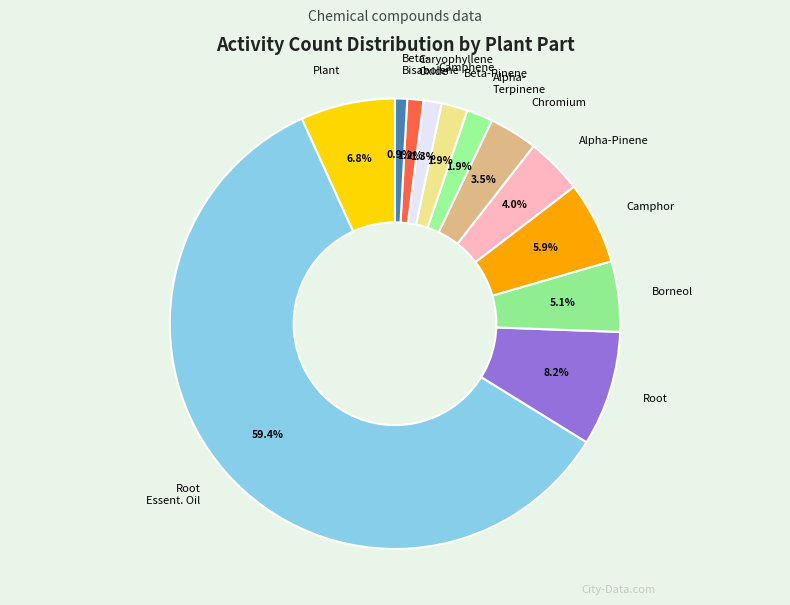

Which slice is the largest?

Root Essent. Oil